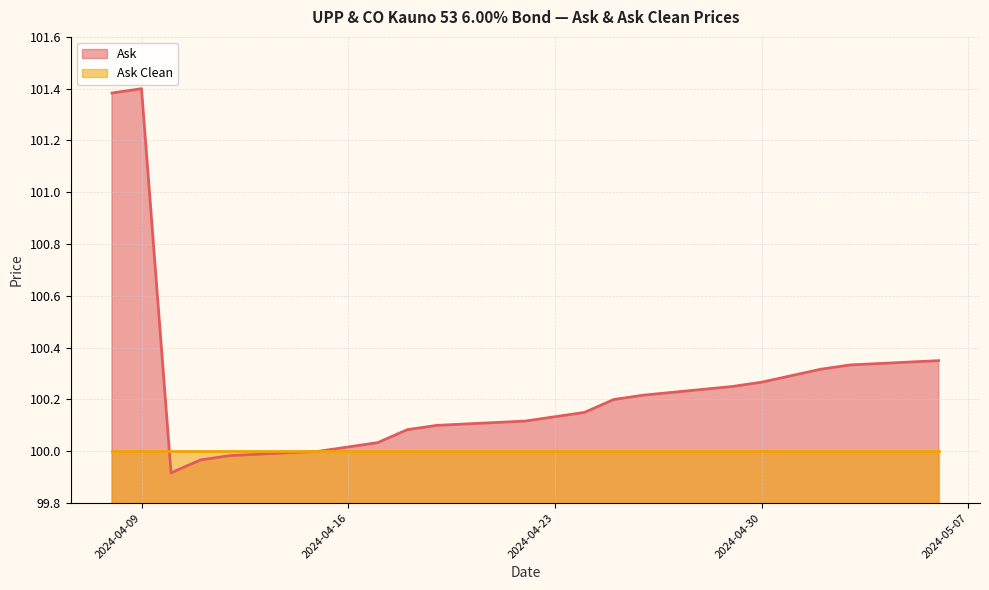

True or false: Ask Clean has a value of 152.5 at 2024-04-16.

False